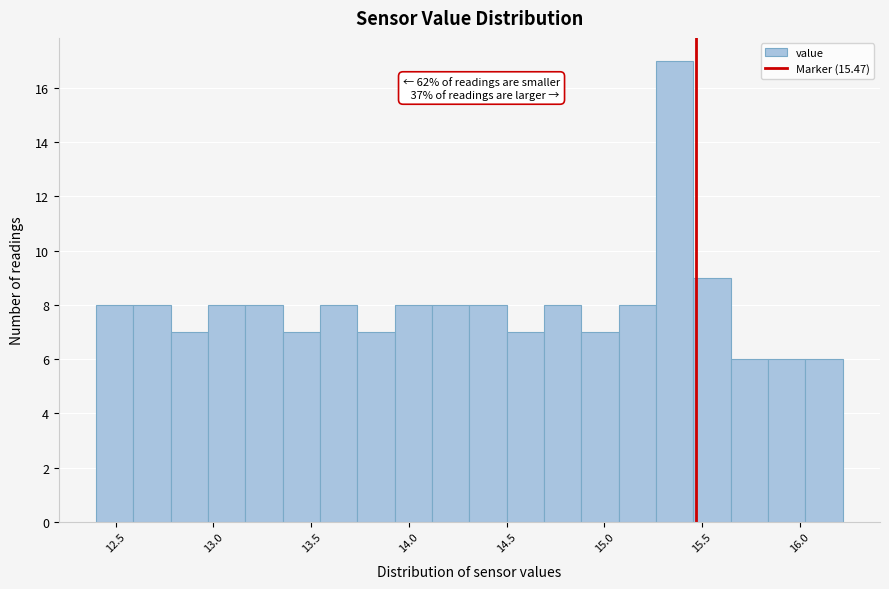

Around what value on the x-axis is the tallest bar? Give the approximate position of its centre, as read against the axis.

15.35